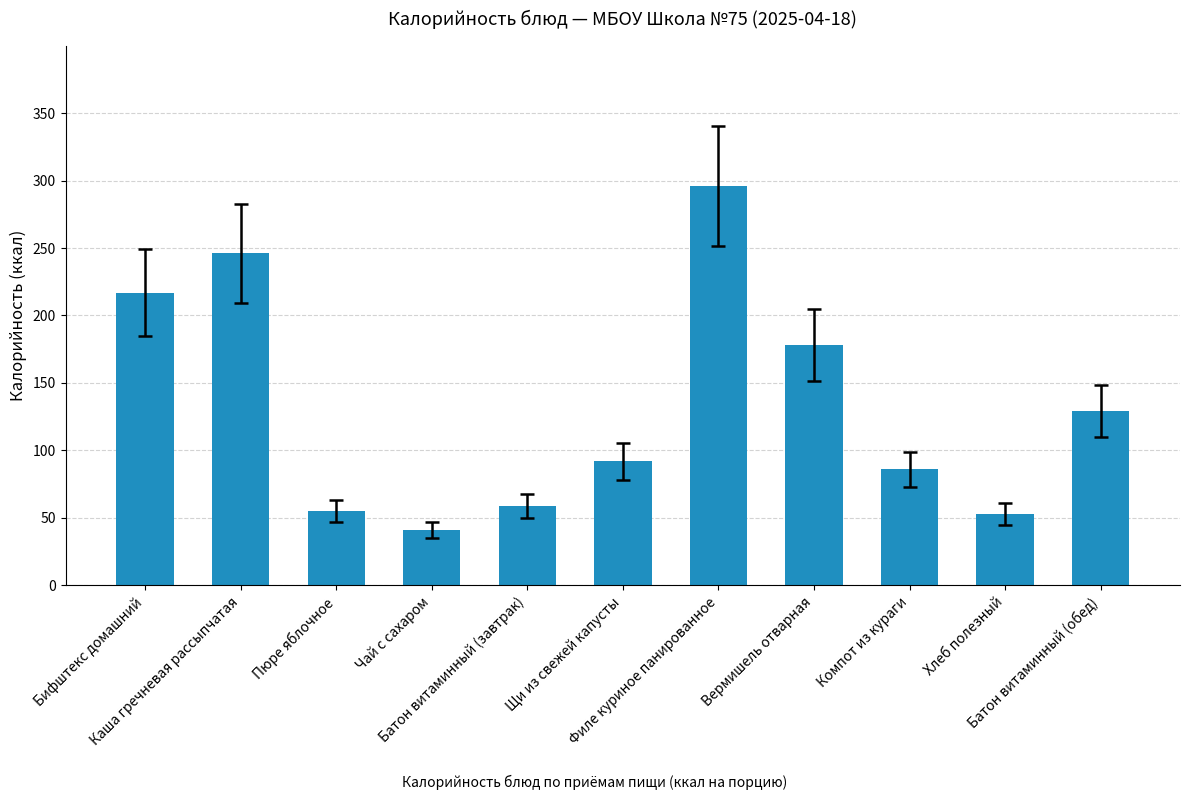

Reading right to left, what are all the values shown in this chart?

Батон витаминный (обед)=129	Хлеб полезный=53	Компот из кураги=86	Вермишель отварная=178	Филе куриное панированное=296	Щи из свежей капусты=92	Батон витаминный (завтрак)=59	Чай с сахаром=41	Пюре яблочное=55	Каша гречневая рассыпчатая=246	Бифштекс домашний=217